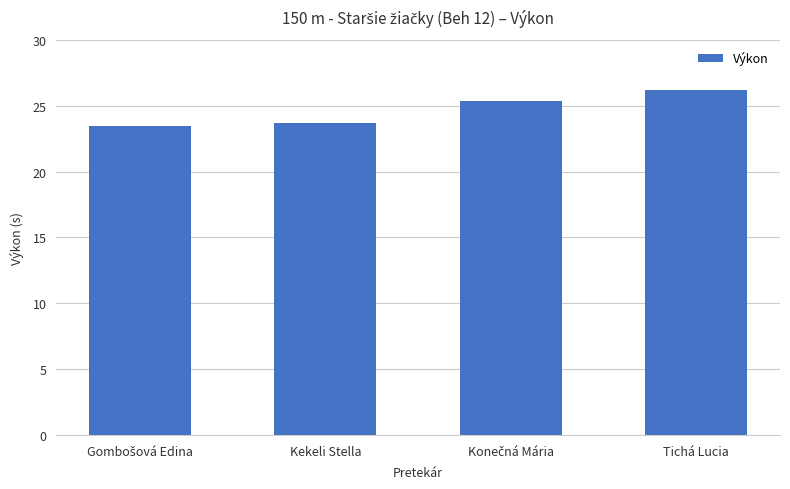

True or false: the data shows 10.8 at Tichá Lucia.

False